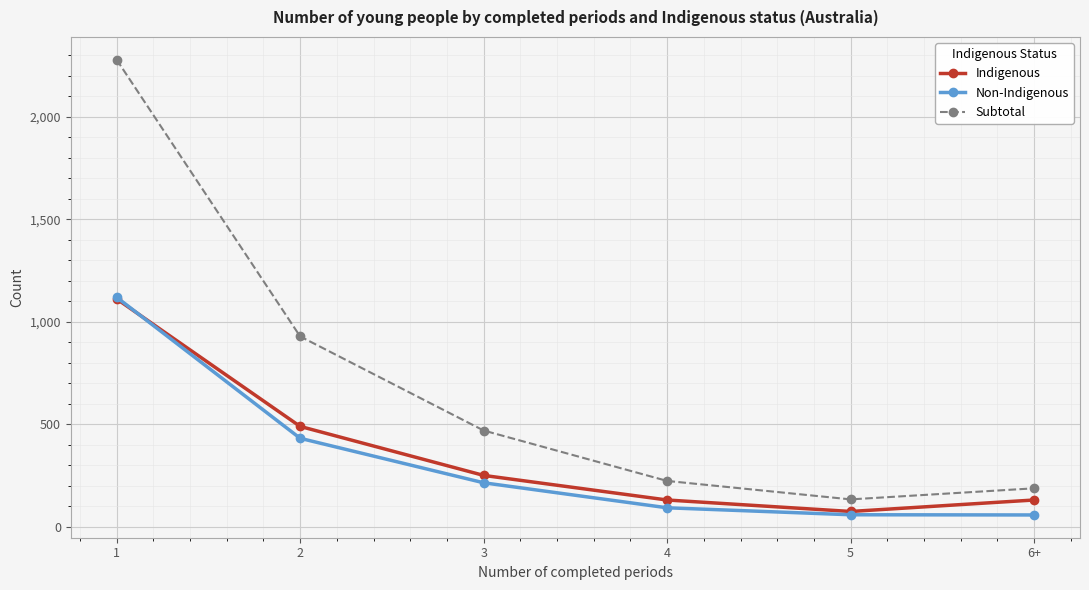

How many categories are shown in the chart?

6